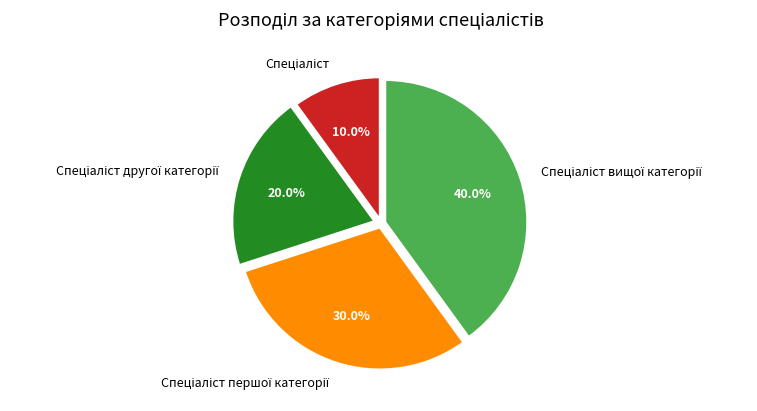

Count the number of slices in the pie.

4